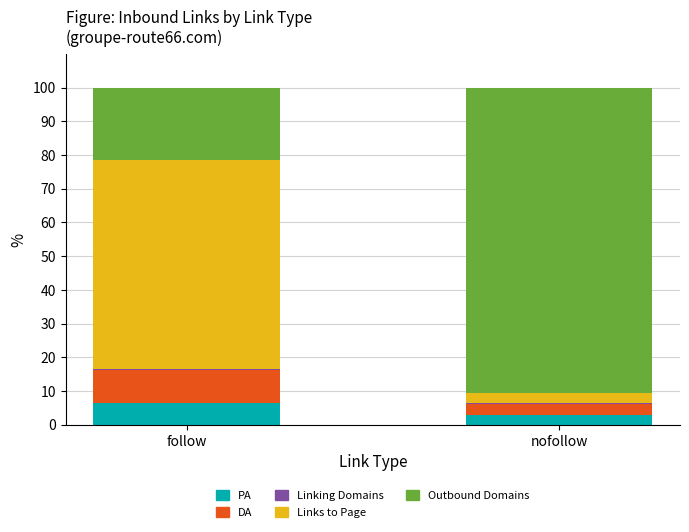

True or false: PA has a value of 6.4 at follow.

True